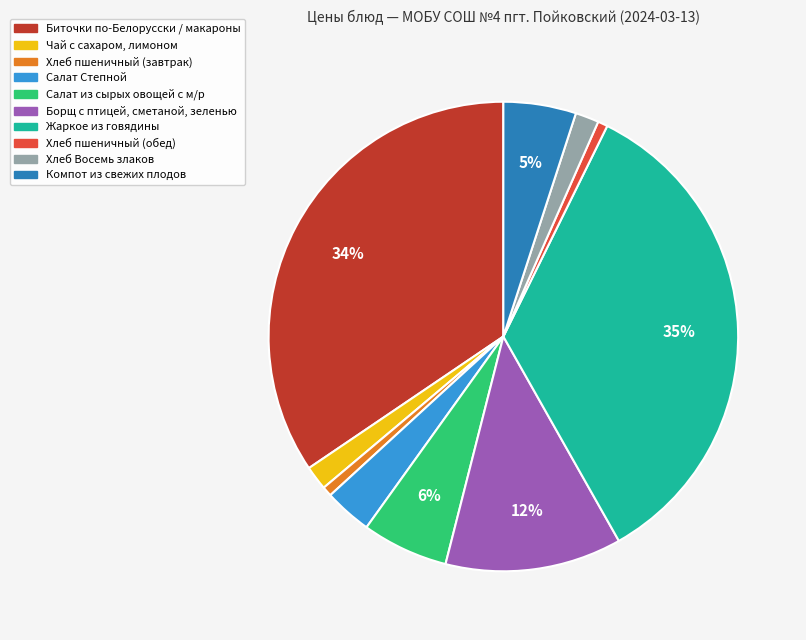

Which has a higher value, Компот из свежих плодов or Хлеб пшеничный (обед)?

Компот из свежих плодов